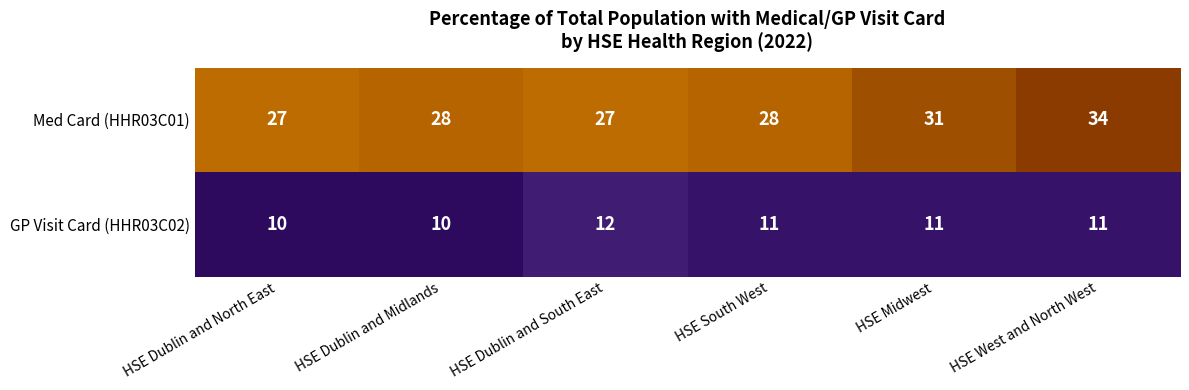

At which category does the chart reach its peak across all series?

HSE West and North West